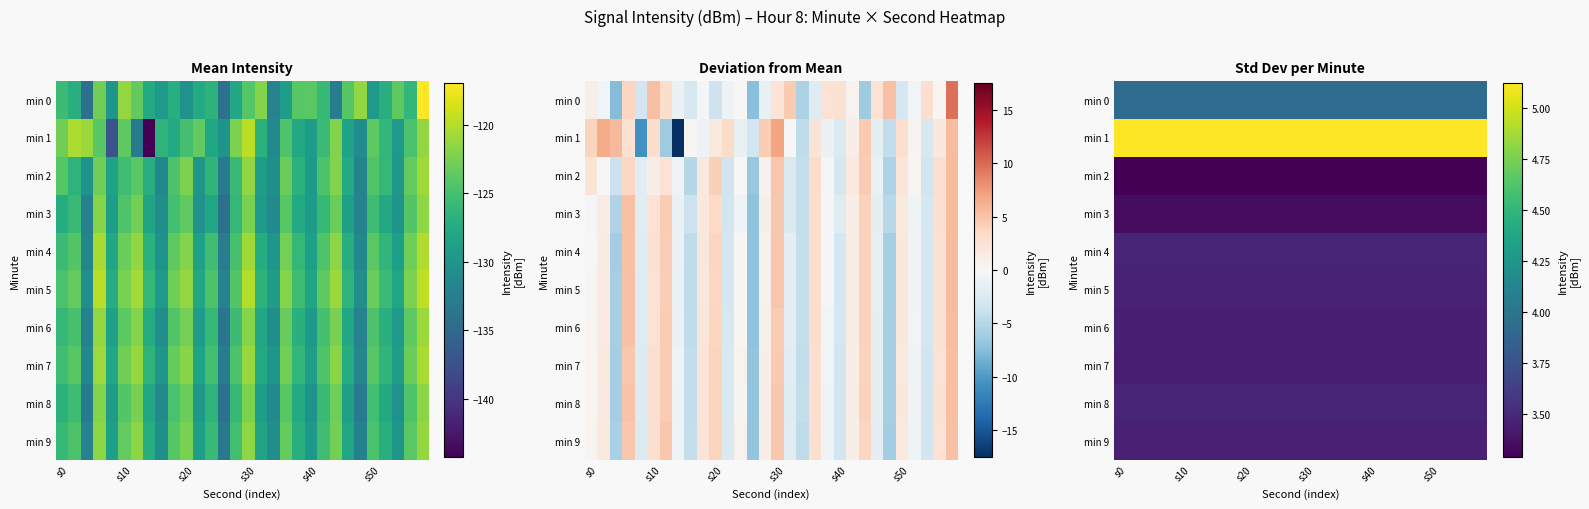

Which series has the widest spread of values?

1